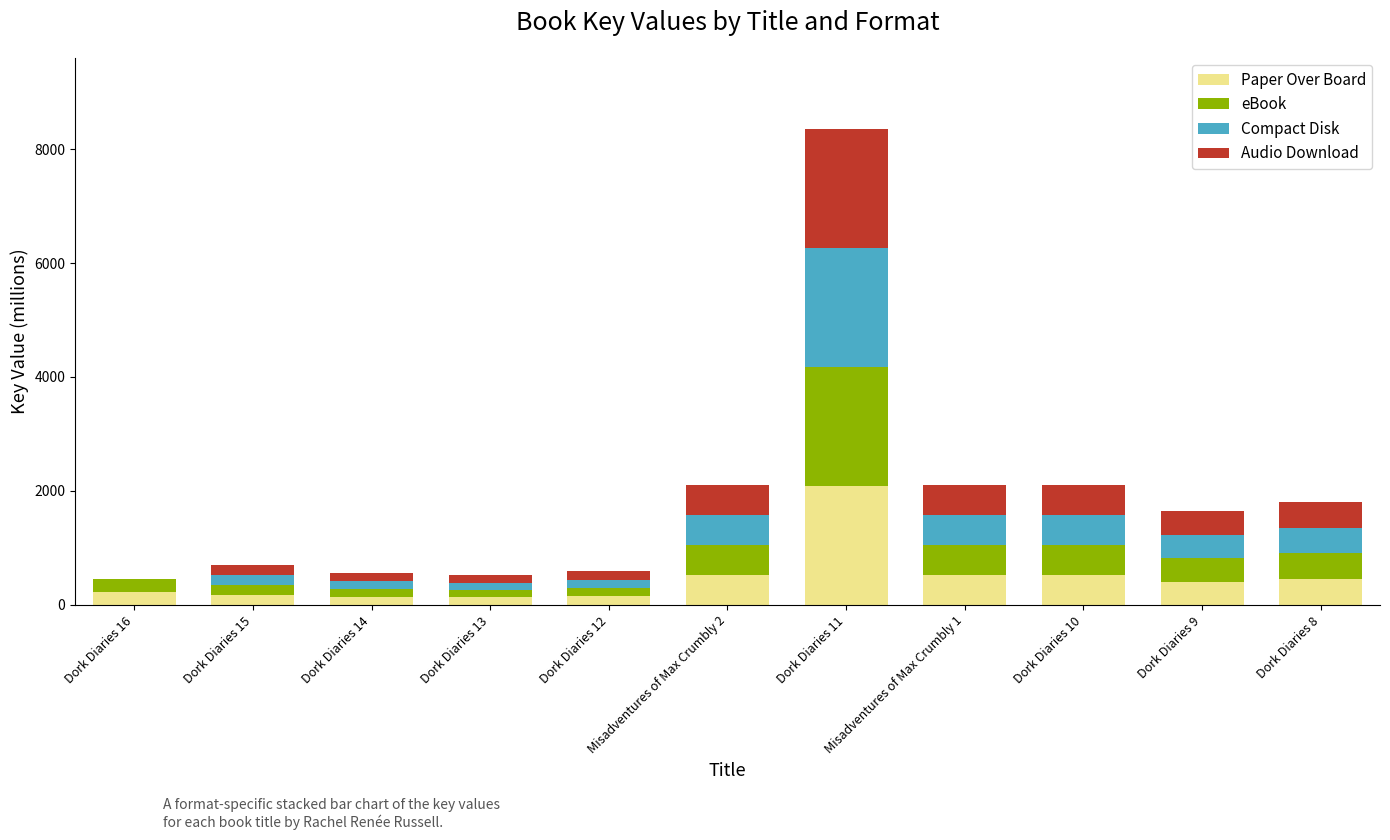

Count the number of data series in this chart.

4